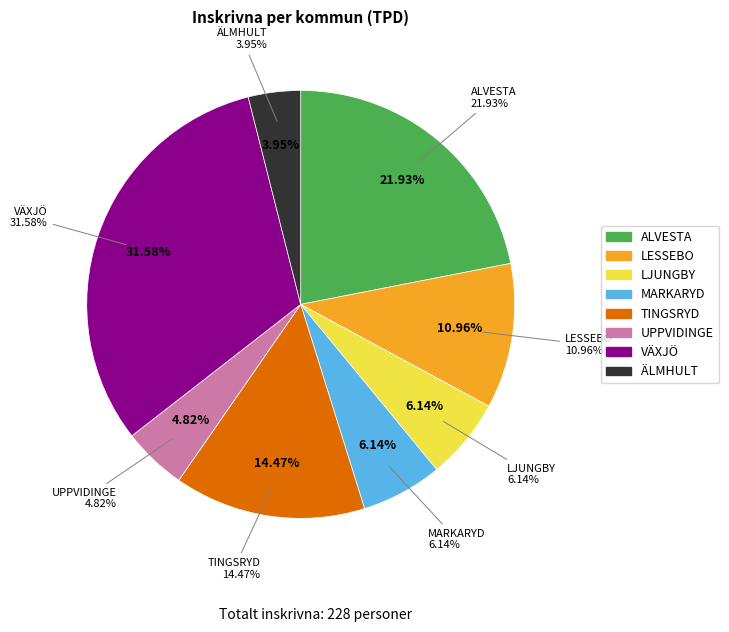

What percentage is NOT represented by ÄLMHULT?

96.1%